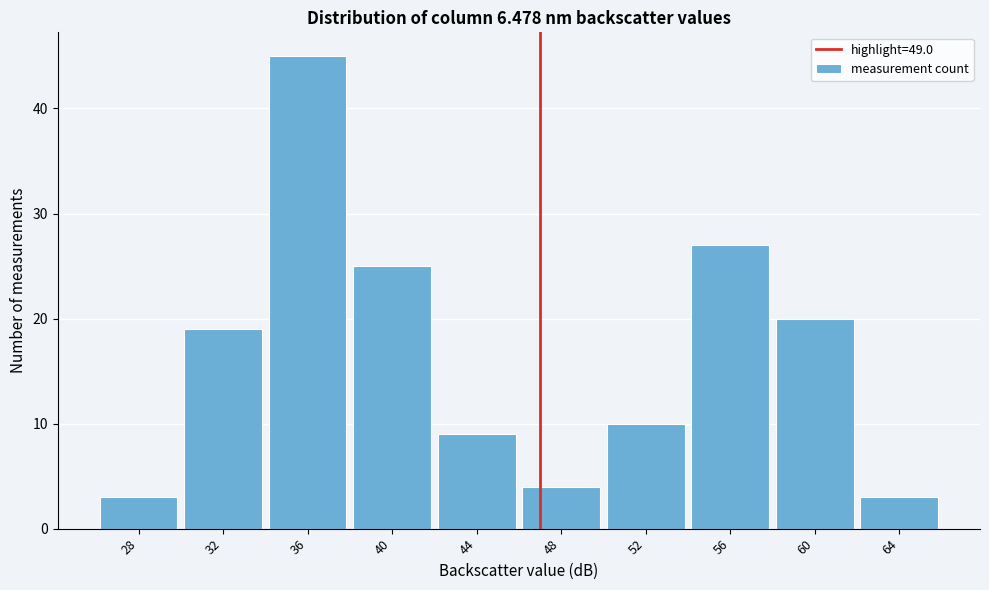

Reading right to left, list all the values displayed in this chart.

3	20	27	10	4	9	25	45	19	3